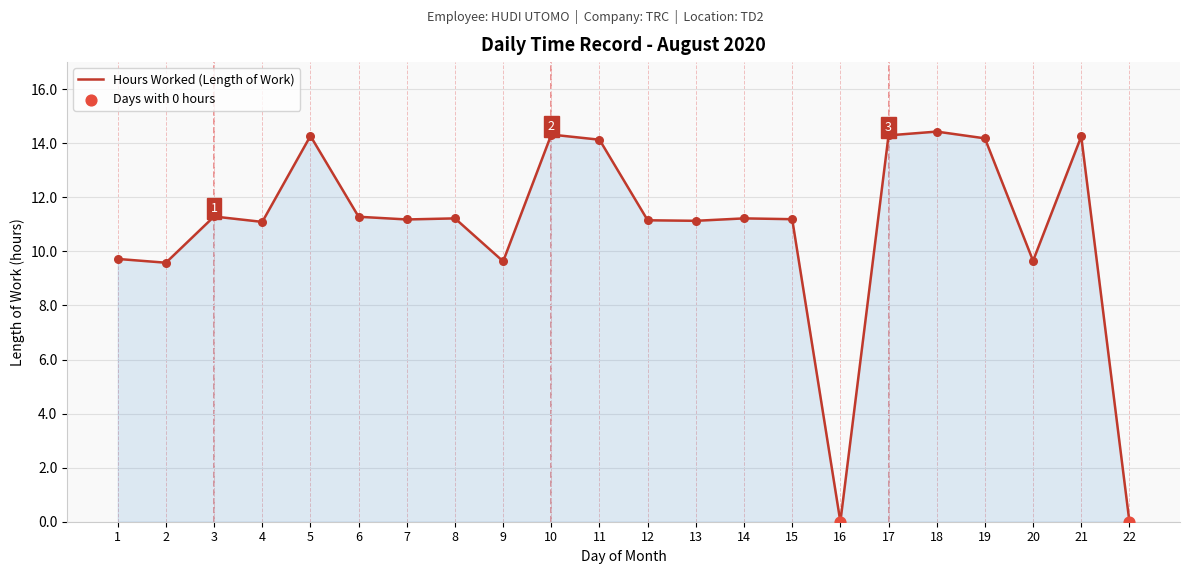

Which has a higher value, 1 or 14?

14